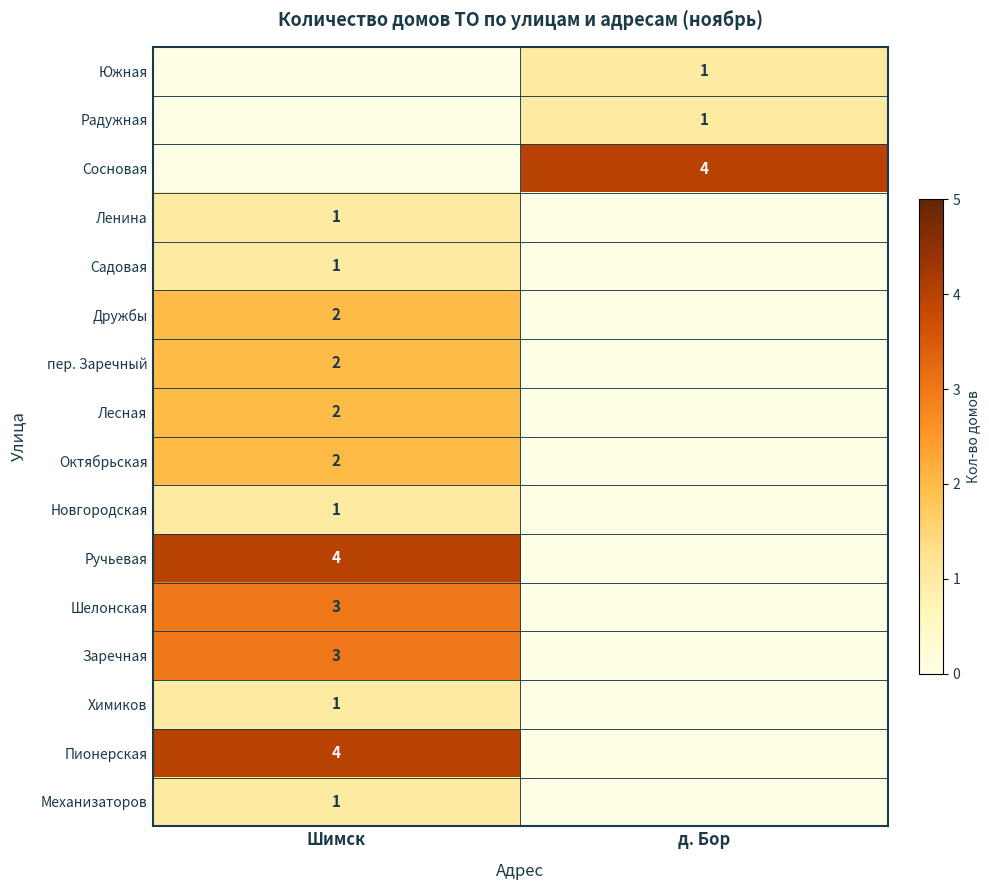

The value of пер. Заречный at Шимск is 3. True or false?

False